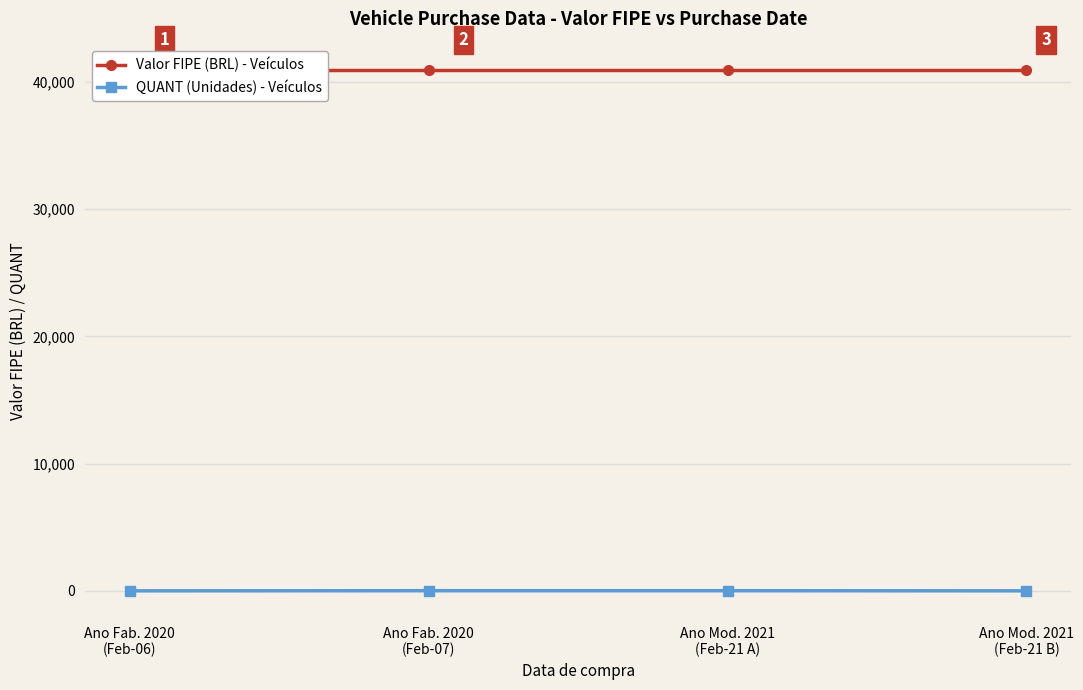

Which series has the largest range (max minus min)?

QUANT (Unidades) - Veículos